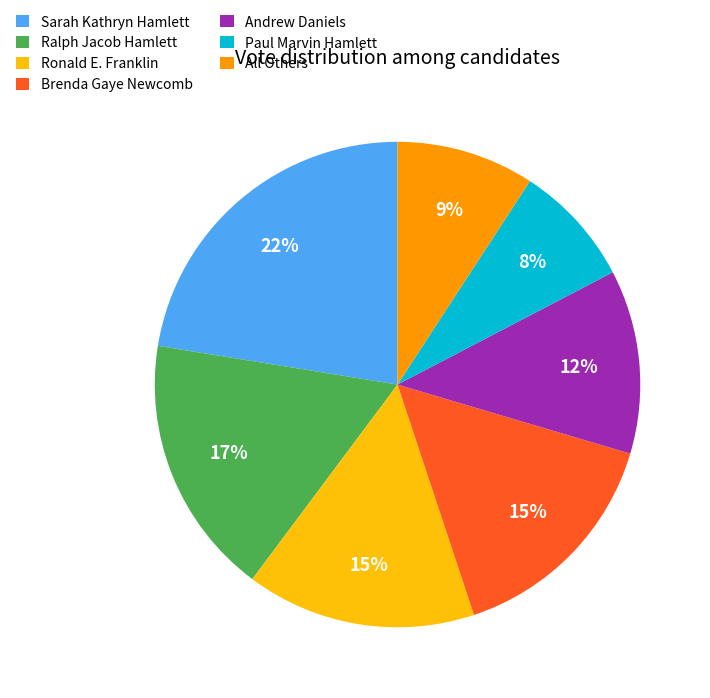

The All Others slice represents 9% of the pie. True or false?

True